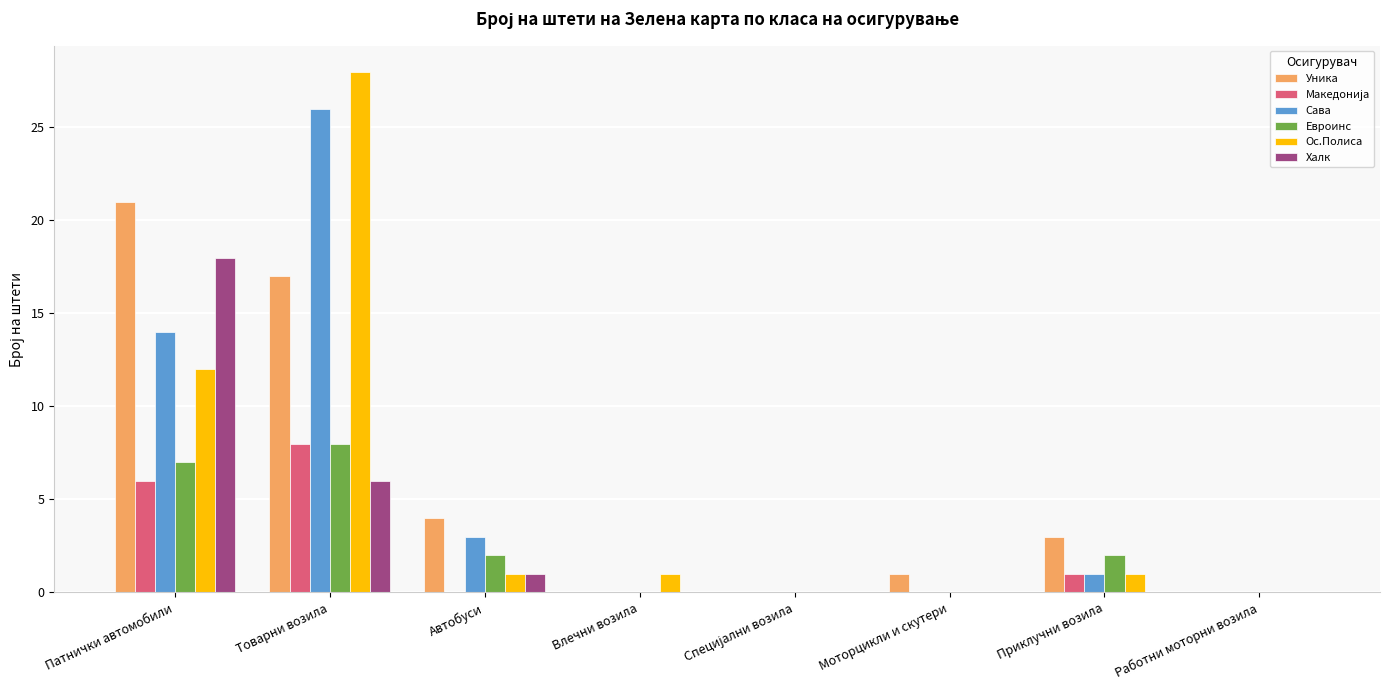

Count the Евроинс values in the range 0 to 7.

7